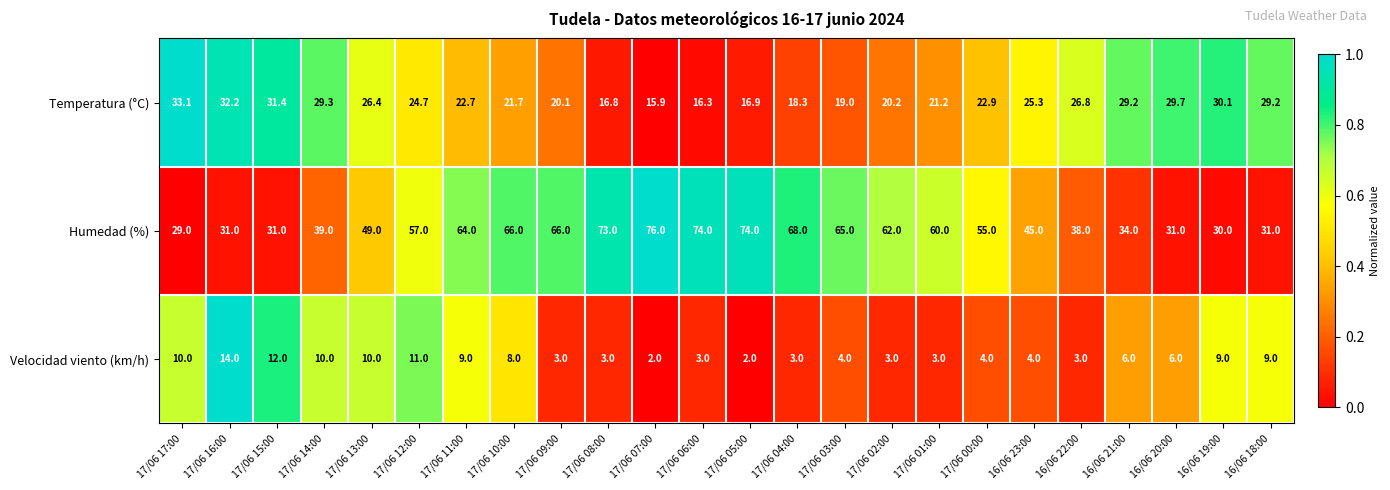

Between 17/06 04:00 and 16/06 23:00, which series saw the biggest shift?

Humedad (%)